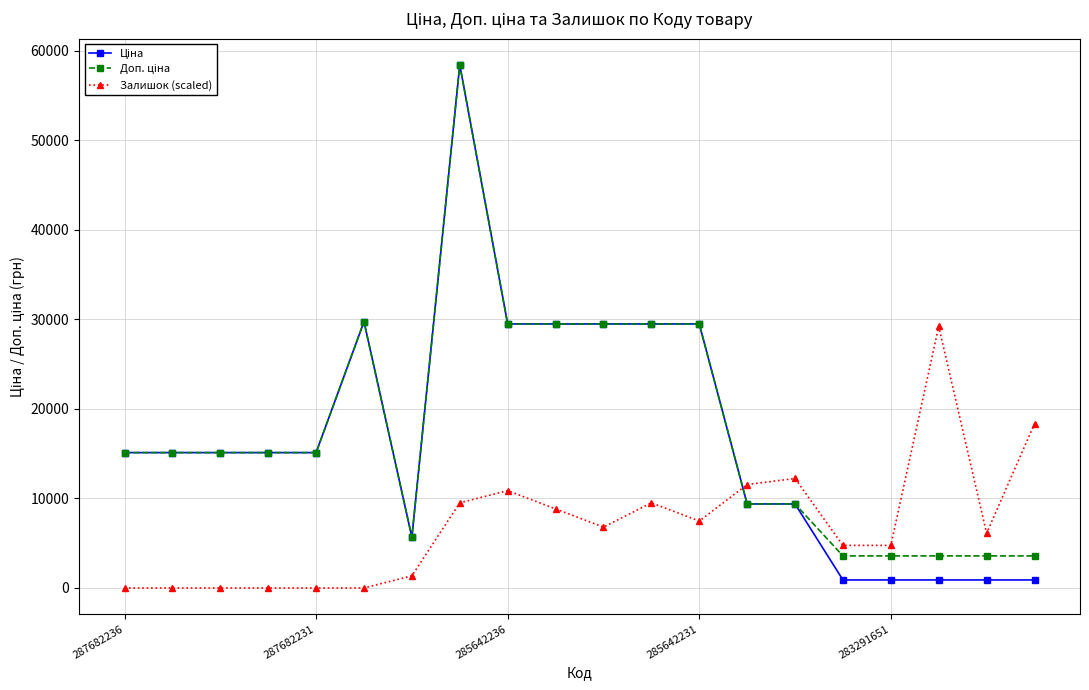

What is the maximum value shown in the chart?

58426.5